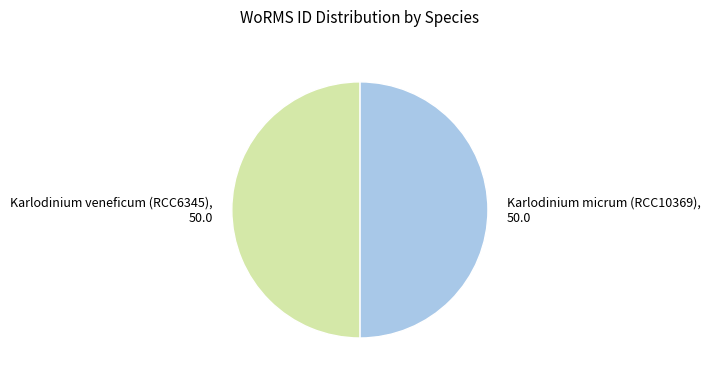

Combined, do Karlodinium micrum (RCC10369), 50.0 and Karlodinium veneficum (RCC6345), 50.0 account for over 50%?

Yes